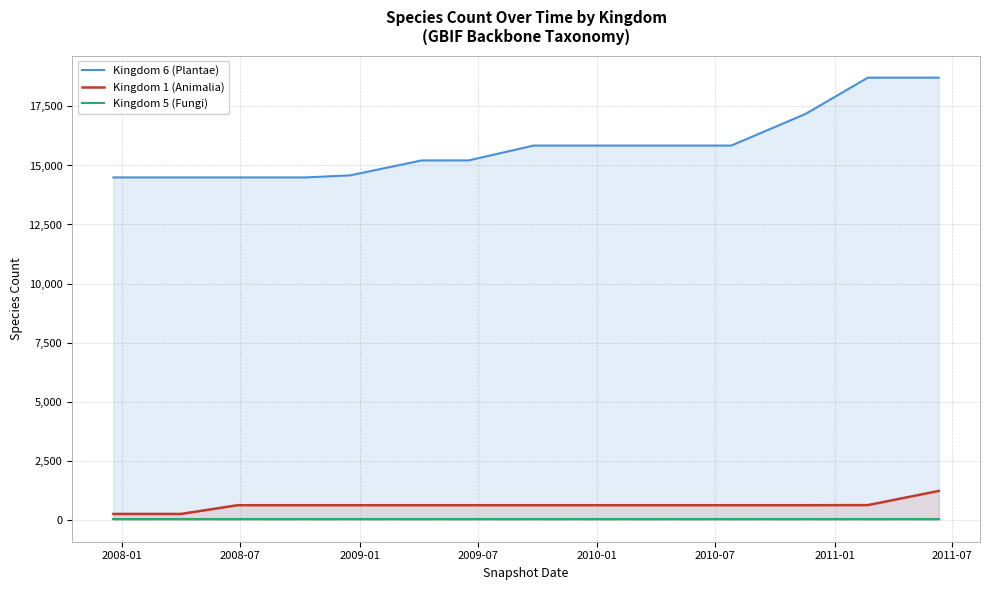

Rank the series by their maximum value, from highest to lowest.

Kingdom 6 (Plantae), Kingdom 1 (Animalia), Kingdom 5 (Fungi)